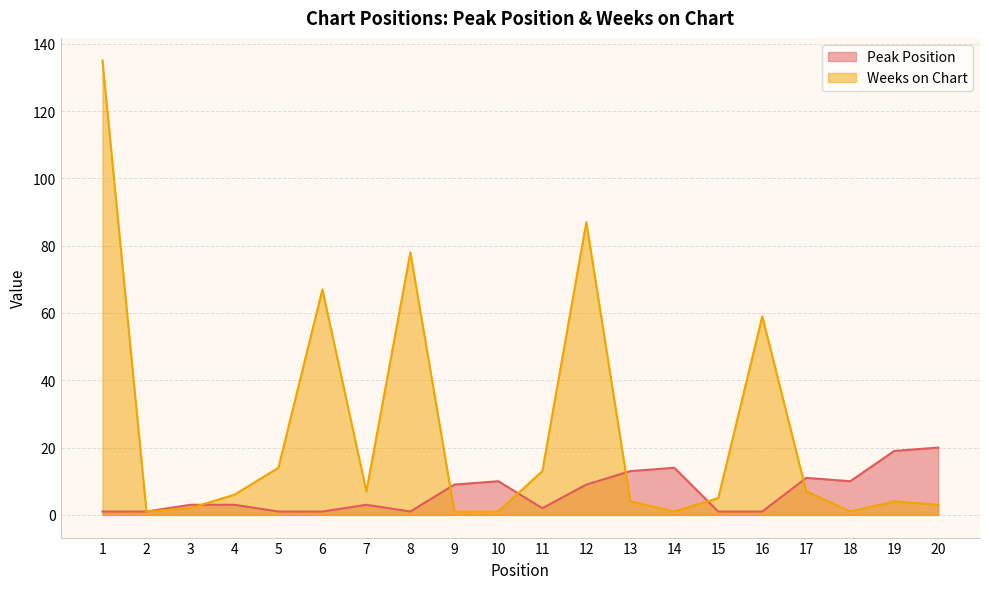

True or false: Weeks on Chart has a value of 4 at 13.

True